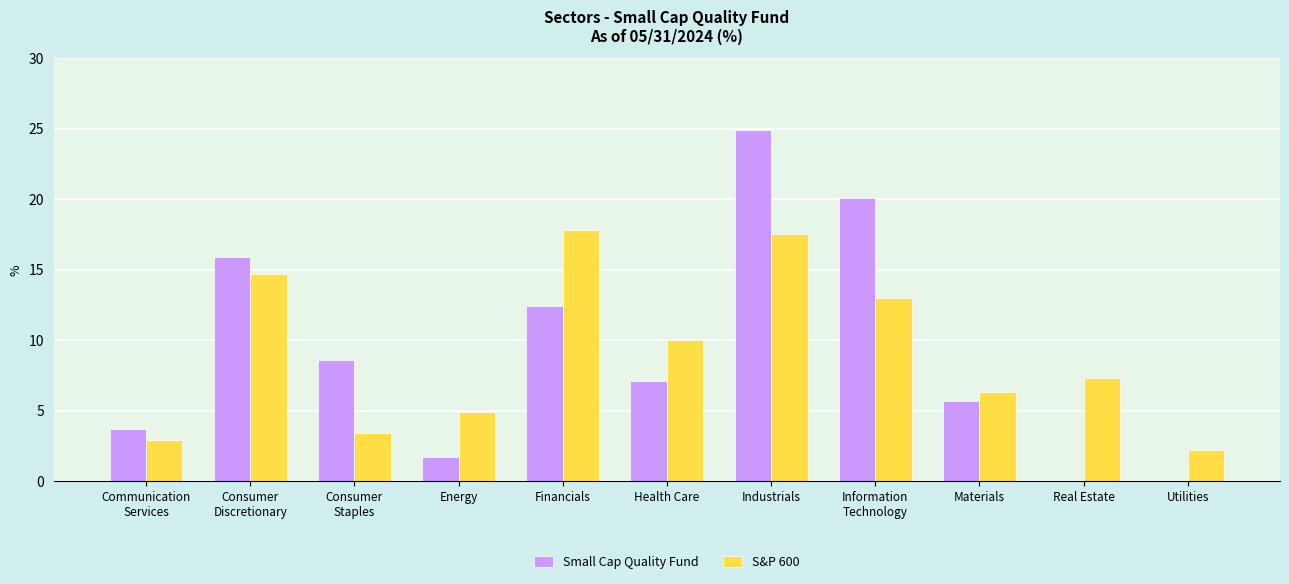

At which category is the sum across all series the highest?

Industrials